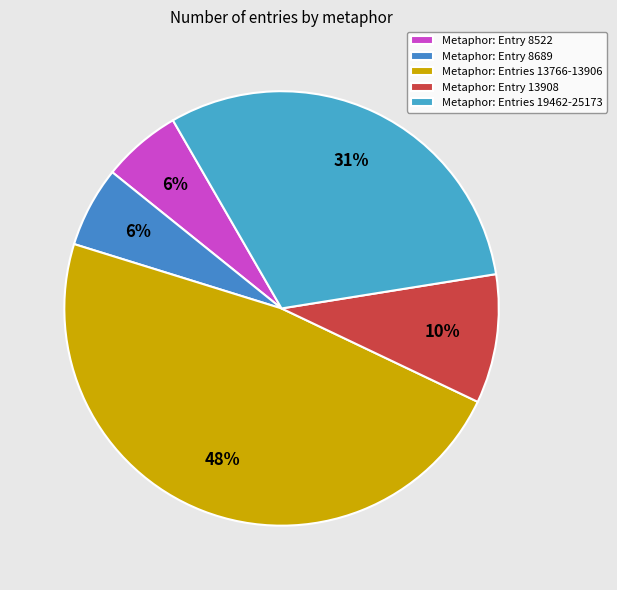

Count the number of slices in the pie.

5